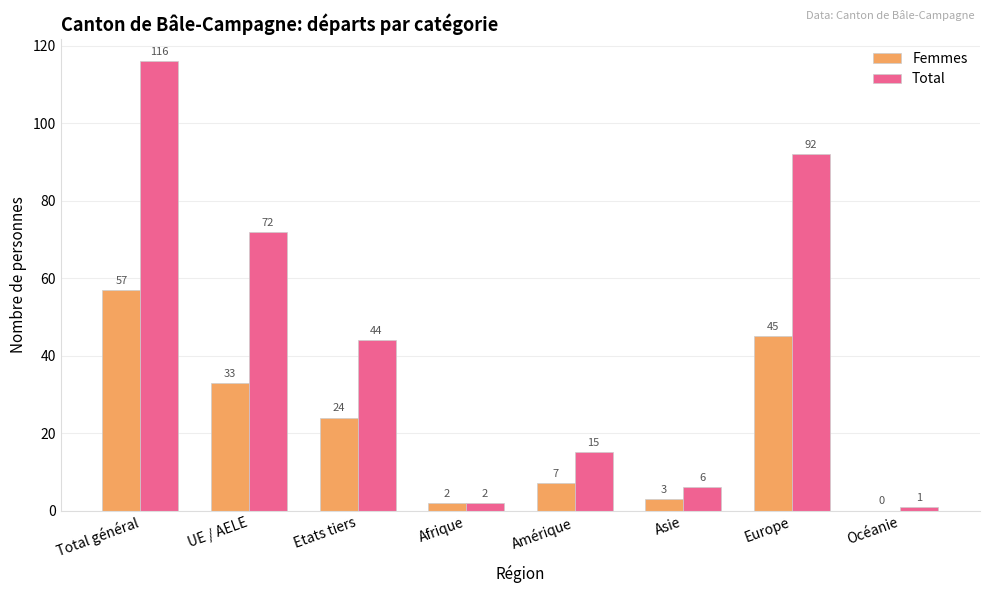

What is the total value across all series at Asie?

9